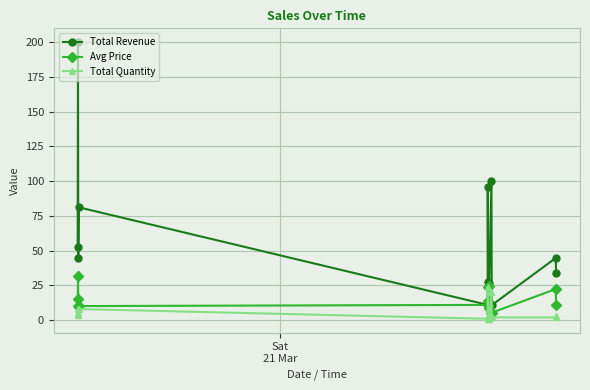

What position from the right is Sat
21 Mar?

13